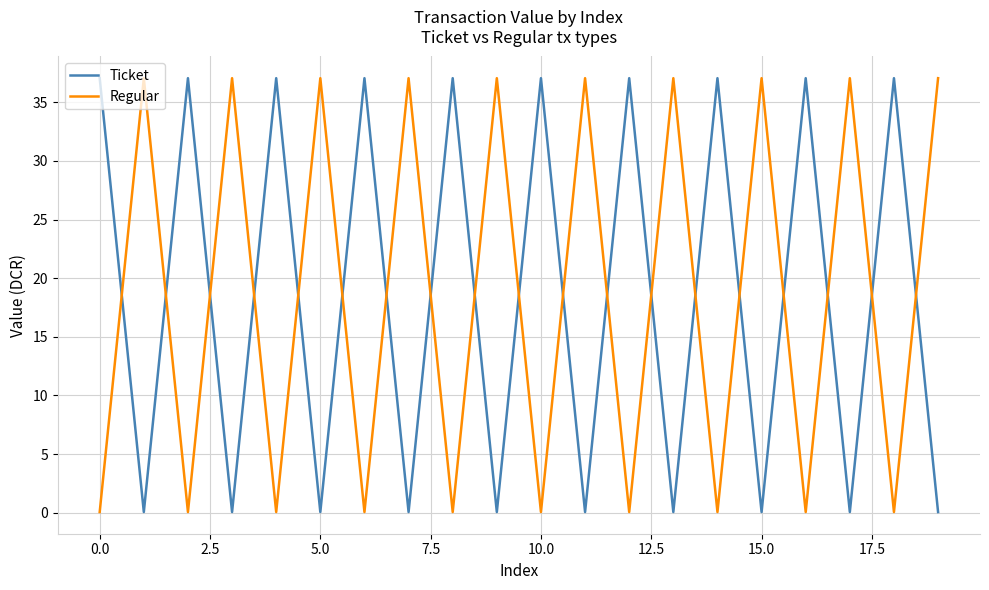

How many values in the Ticket series are below 37?

10